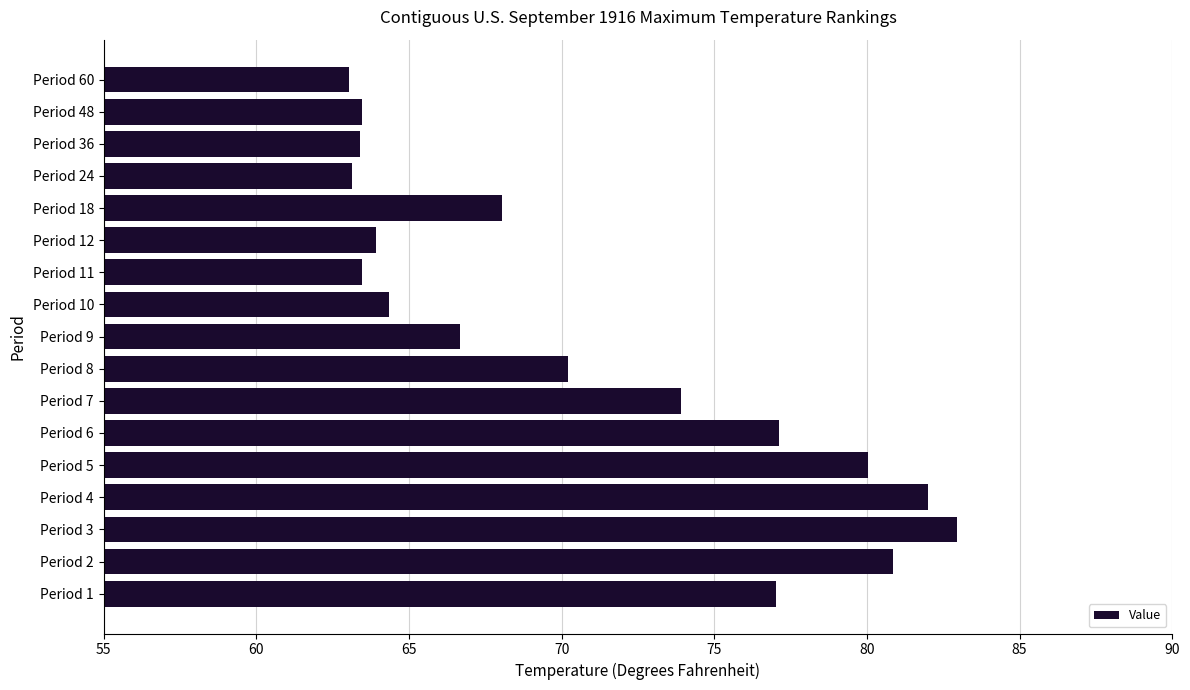

True or false: the data shows 63.0 at Period 60.

True